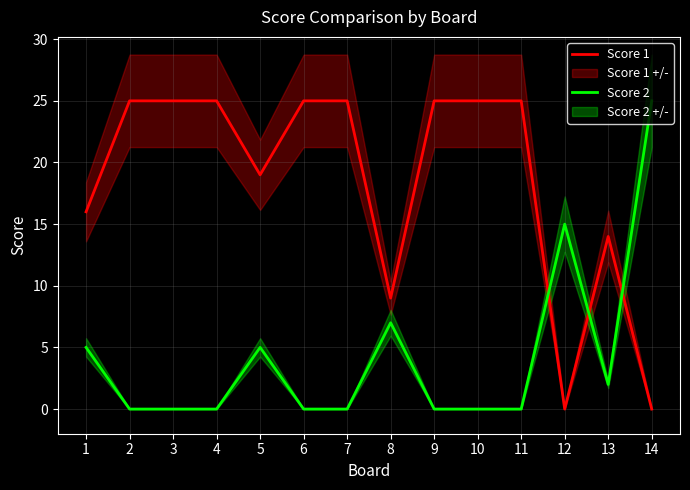

At which category does the chart reach its minimum across all series?

12